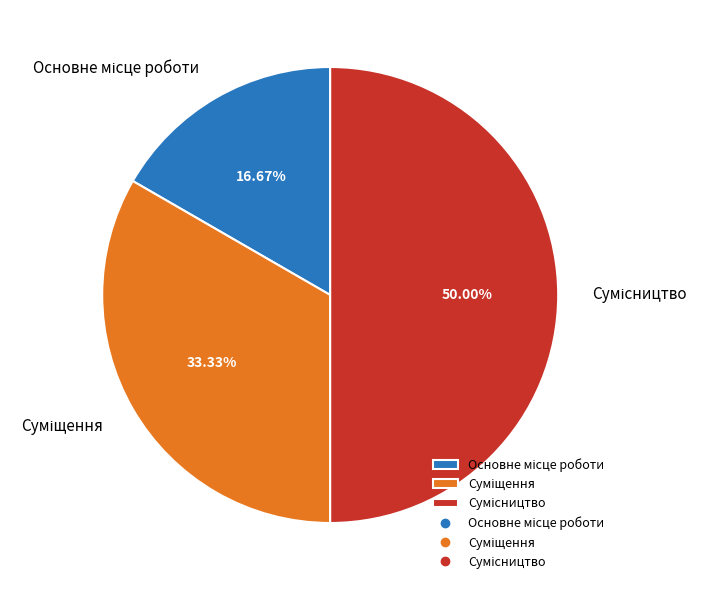

Combined, what portion of the pie is Основне місце роботи and Сумісництво?

66.7%